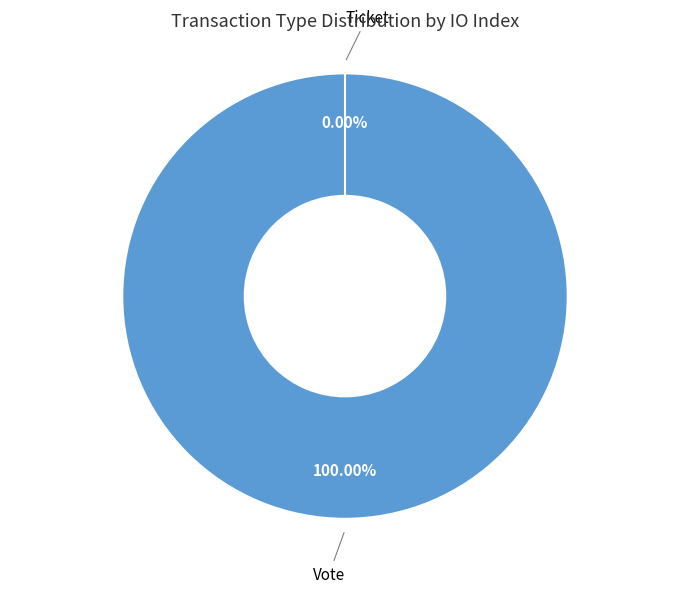

How many segments does this pie chart have?

2